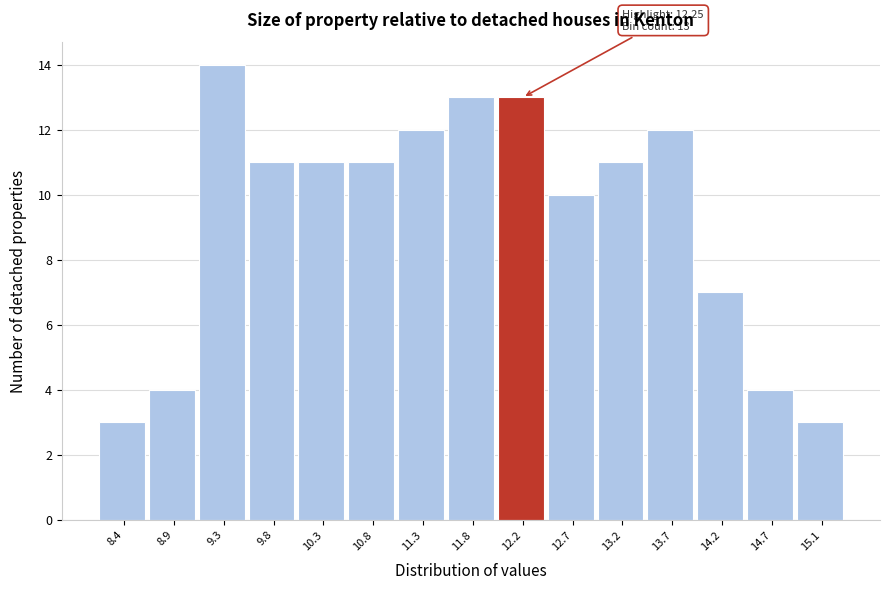

Over which range of the x-axis is the bar tallest?

9.10 to 9.60